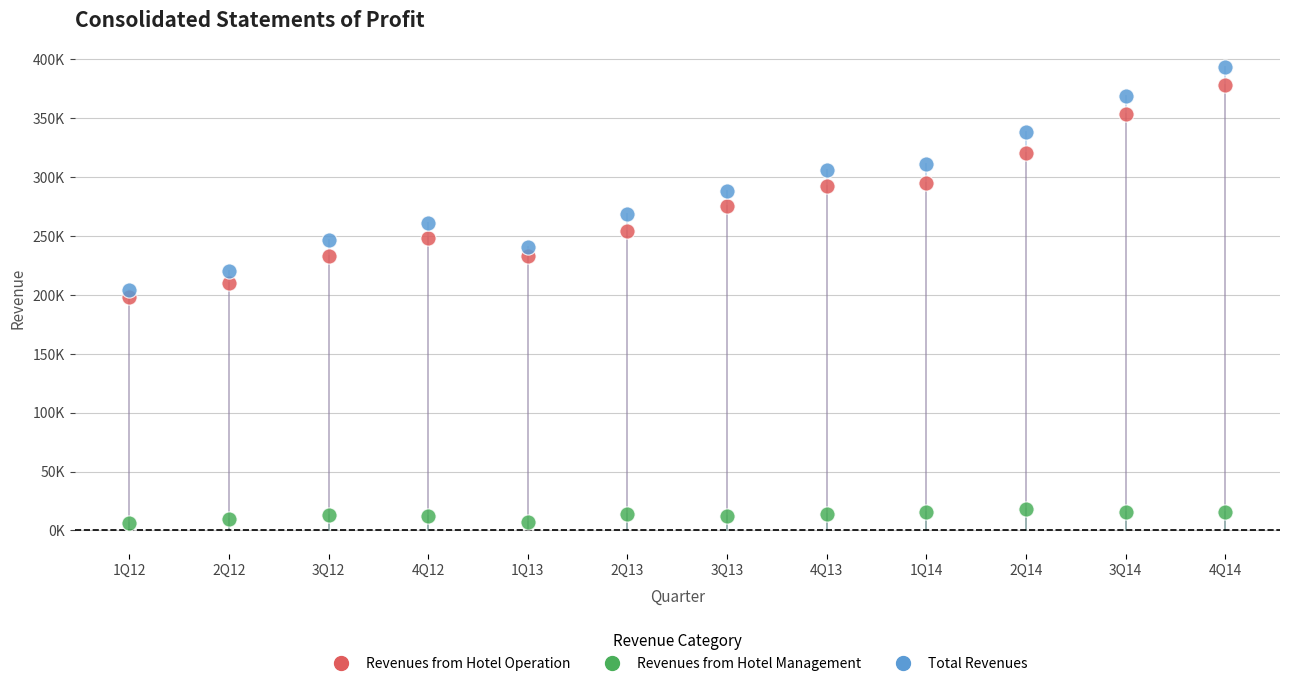

Which series reaches the minimum Y coordinate?

Revenues from Hotel Management